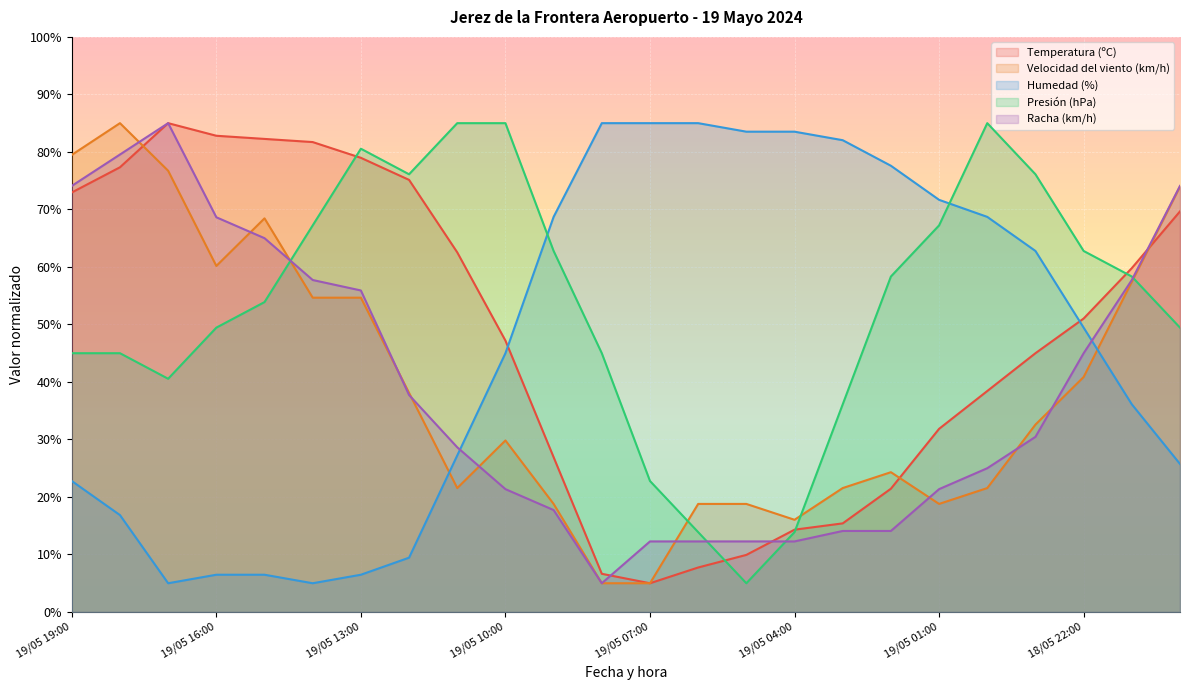

What is the total value across all series at 19/05 02:00?

195.8